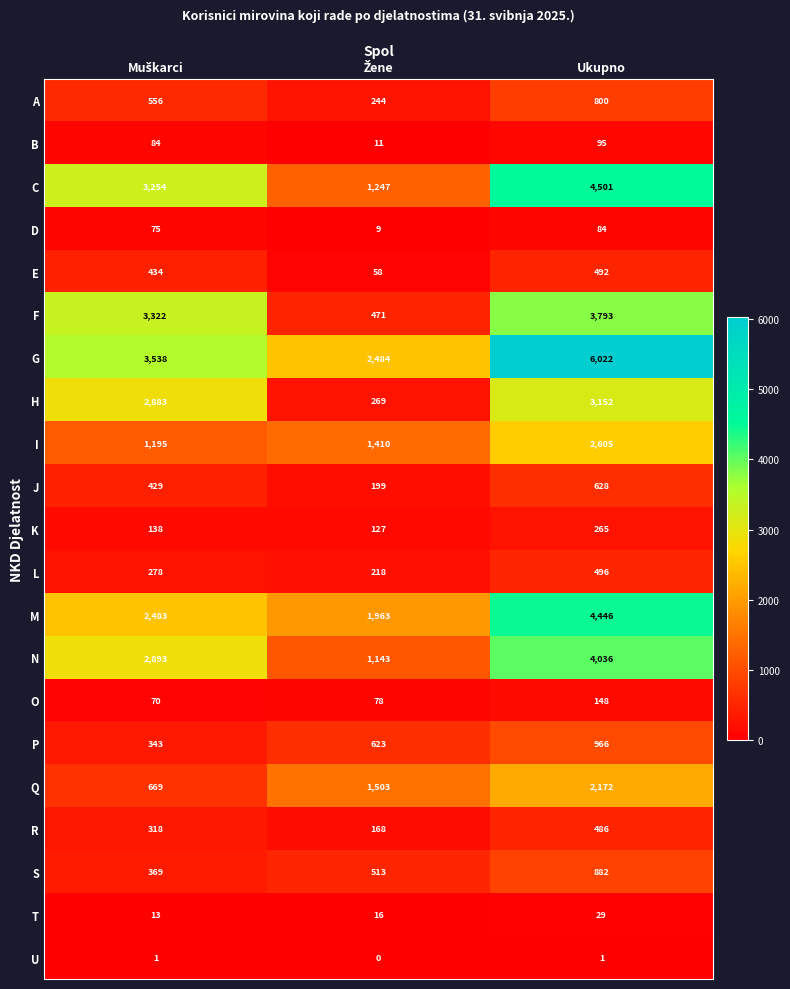

Rank the series by their maximum value, from highest to lowest.

G, C, M, N, F, H, I, Q, P, S, A, J, L, E, R, K, O, B, D, T, U